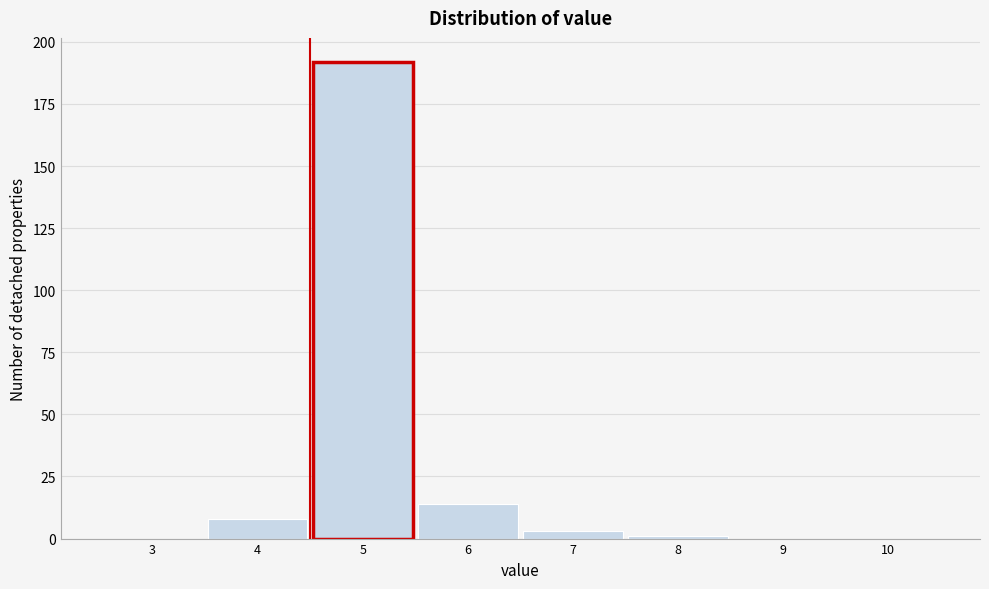

Reading left to right, extract all data points from this chart.

3=0	4=8	5=192	6=14	7=3	8=1	9=0	10=0